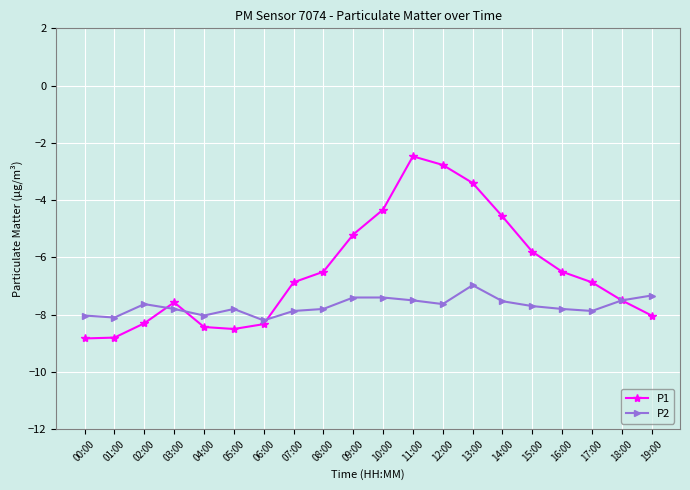

What is the label of the 5th point from the right?

15:00